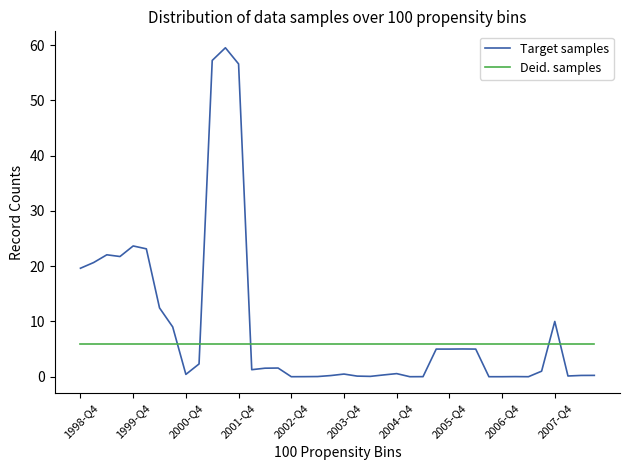

How many times do Target samples and Deid. samples cross each other?

5